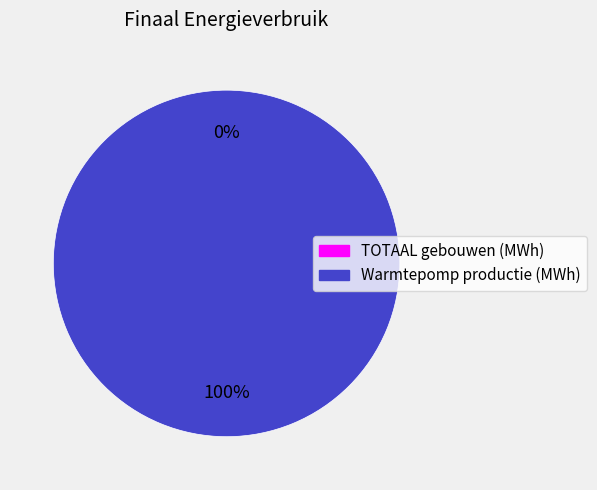

Between TOTAAL gebouwen (MWh) and Warmtepomp productie (MWh), which is larger?

Warmtepomp productie (MWh)